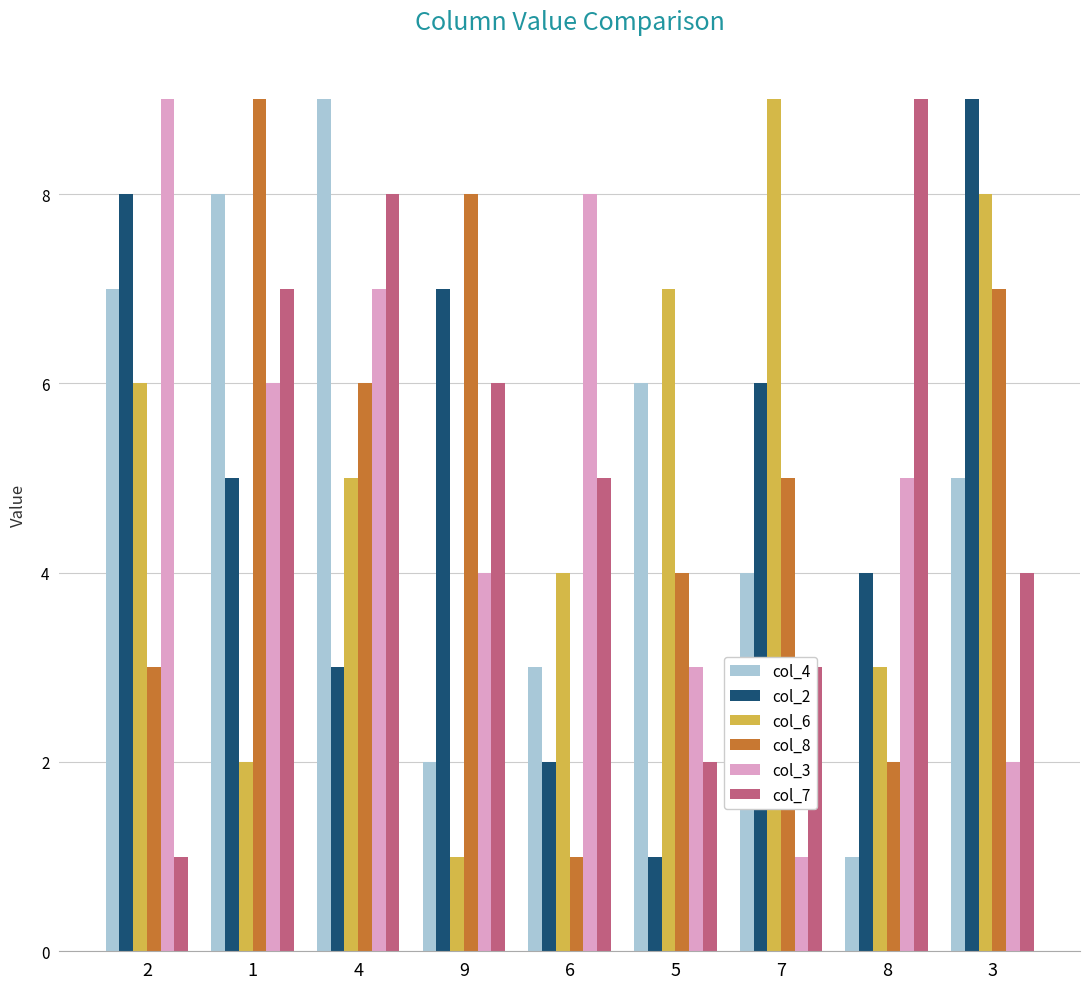

Count the number of categories in the chart.

9